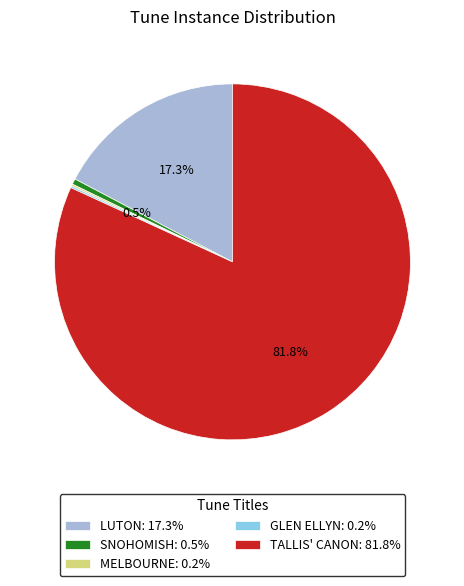

Combined, what portion of the pie is LUTON: 17.3% and SNOHOMISH: 0.5%?

17.8%